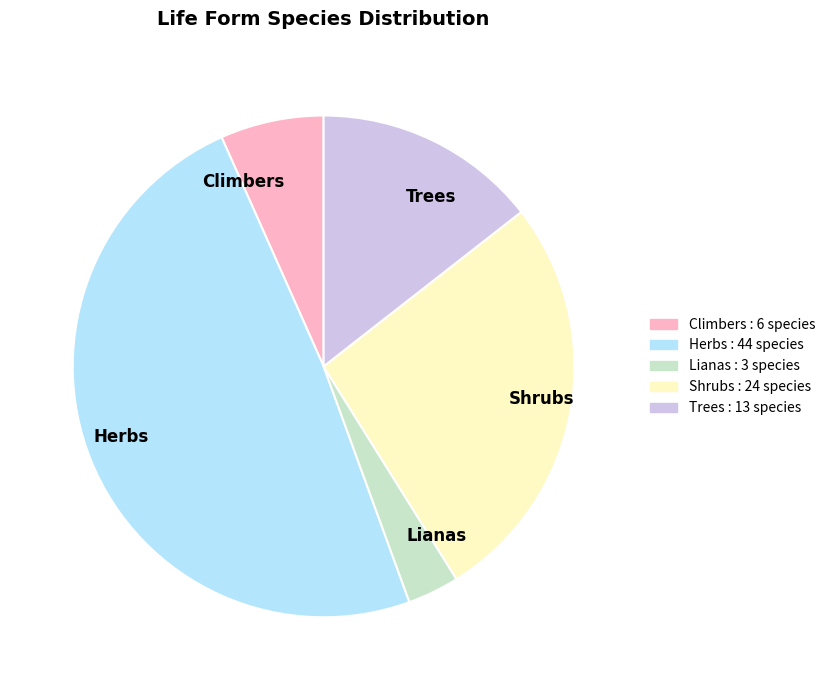

Between Climbers and Herbs, which is larger?

Herbs